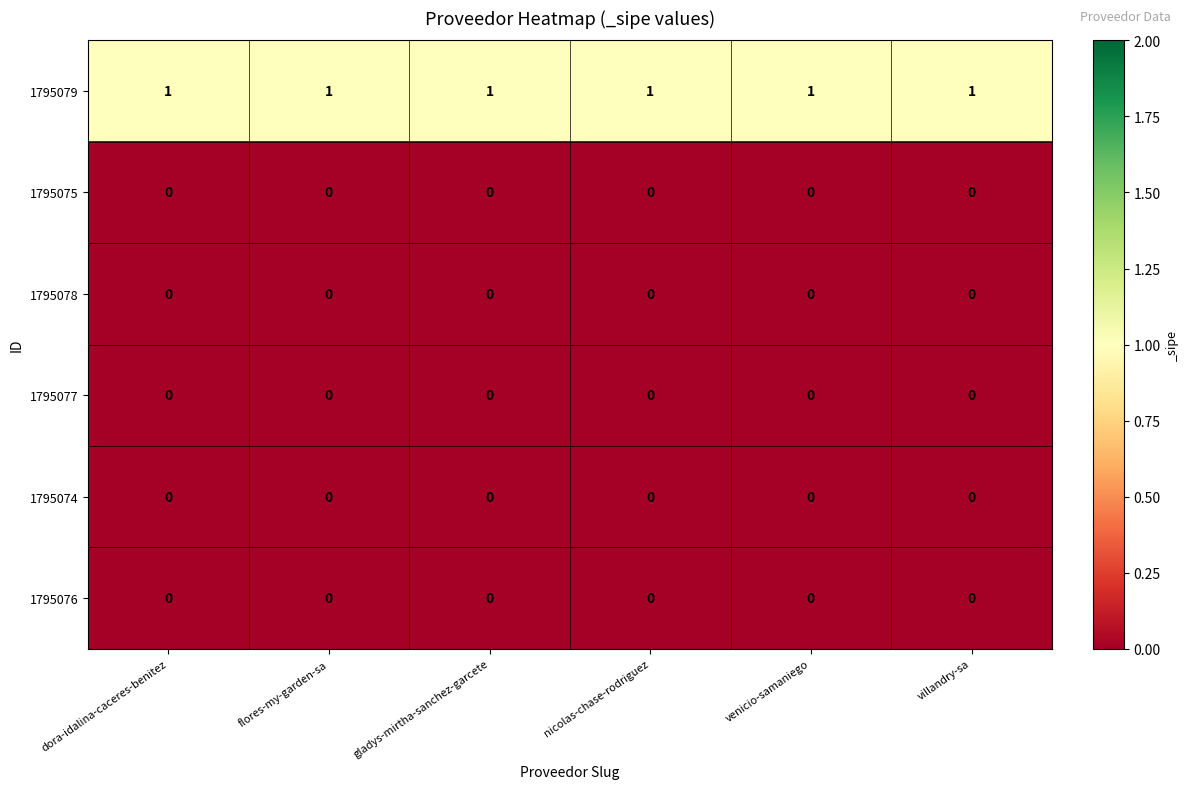

Is the value of 1795079 at flores-my-garden-sa greater than the value of 1795076 at venicio-samaniego?

Yes